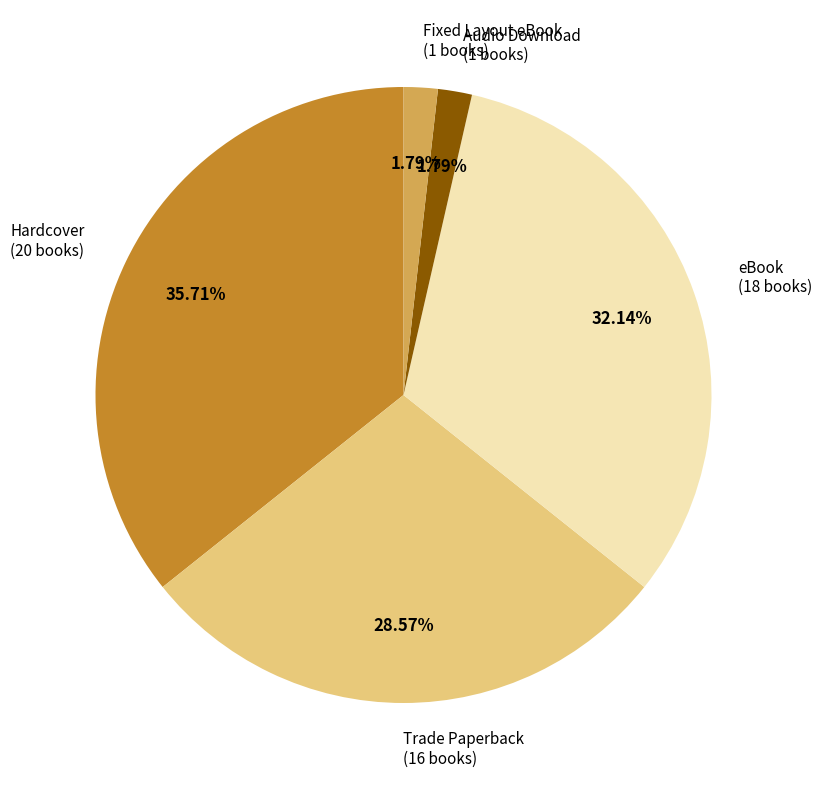

Which slice is the largest?

Hardcover